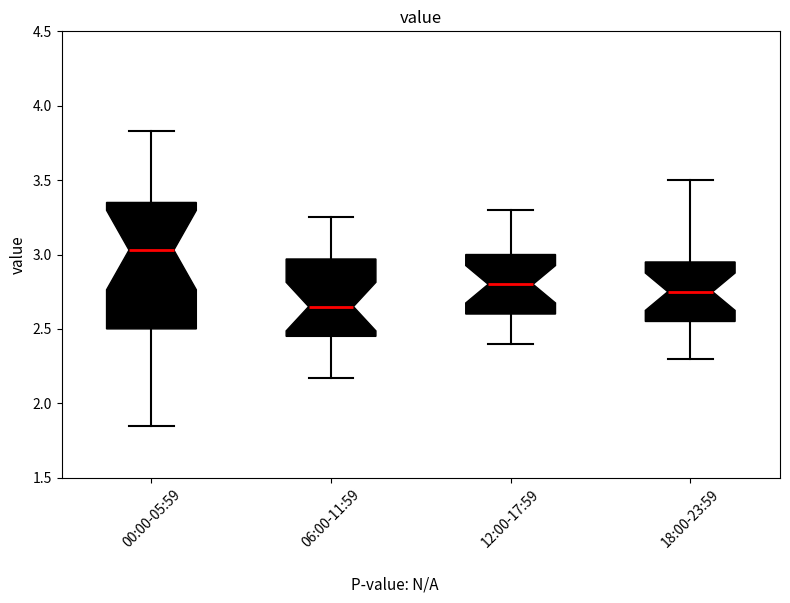

Reading left to right, transcribe this box plot: for each box, give where its median line is, the range the box spans, and where its two whiskers end, as read against the y-axis. The values are not printed on the chart, so give them approximately, as read against the axis.

00:00-05:59: median 3.05, box 2.50 to 3.35, whiskers 1.85 to 3.85
06:00-11:59: median 2.65, box 2.45 to 2.95, whiskers 2.15 to 3.25
12:00-17:59: median 2.80, box 2.60 to 3.00, whiskers 2.40 to 3.30
18:00-23:59: median 2.75, box 2.55 to 2.95, whiskers 2.30 to 3.50